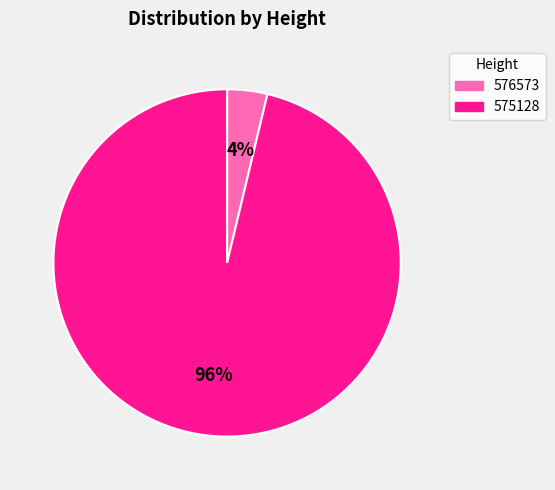

Is it true that 576573 is 4% of the pie?

True